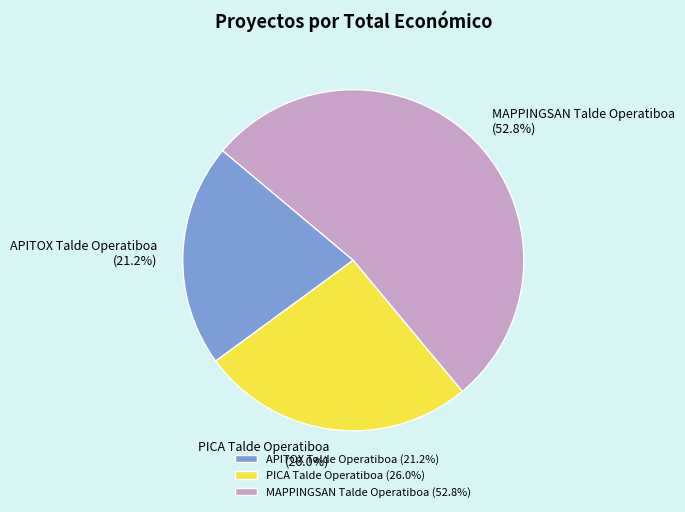

Is there a majority slice in this chart?

Yes